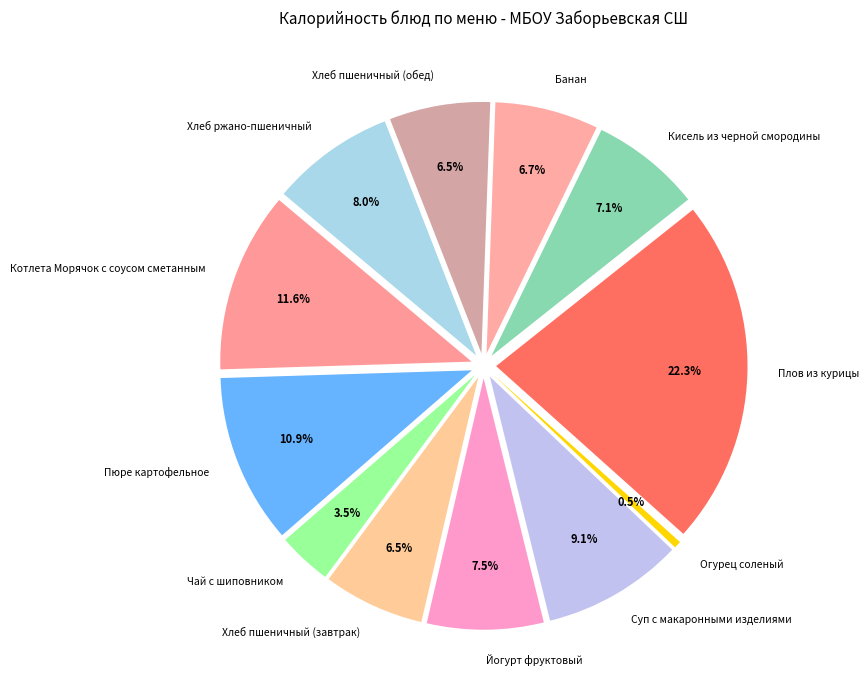

Rank the categories by value from highest to lowest.

Плов из курицы, Котлета Морячок с соусом сметанным, Пюре картофельное, Суп с макаронными изделиями, Хлеб ржано-пшеничный, Йогурт фруктовый, Кисель из черной смородины, Банан, Хлеб пшеничный (завтрак), Хлеб пшеничный (обед), Чай с шиповником, Огурец соленый